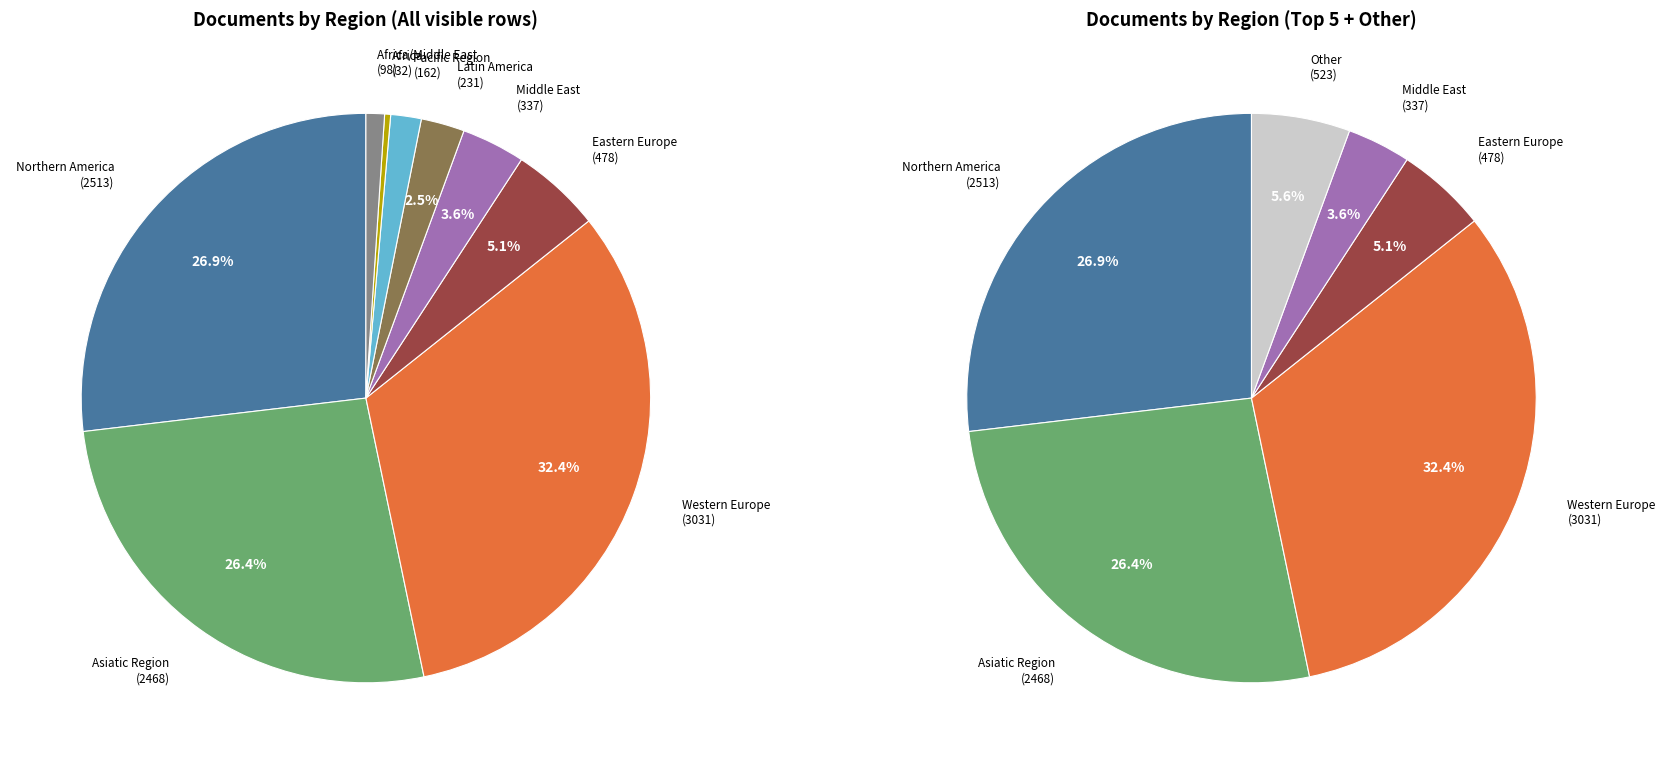

What is the change in value from Africa to Africa/Middle East?

+66